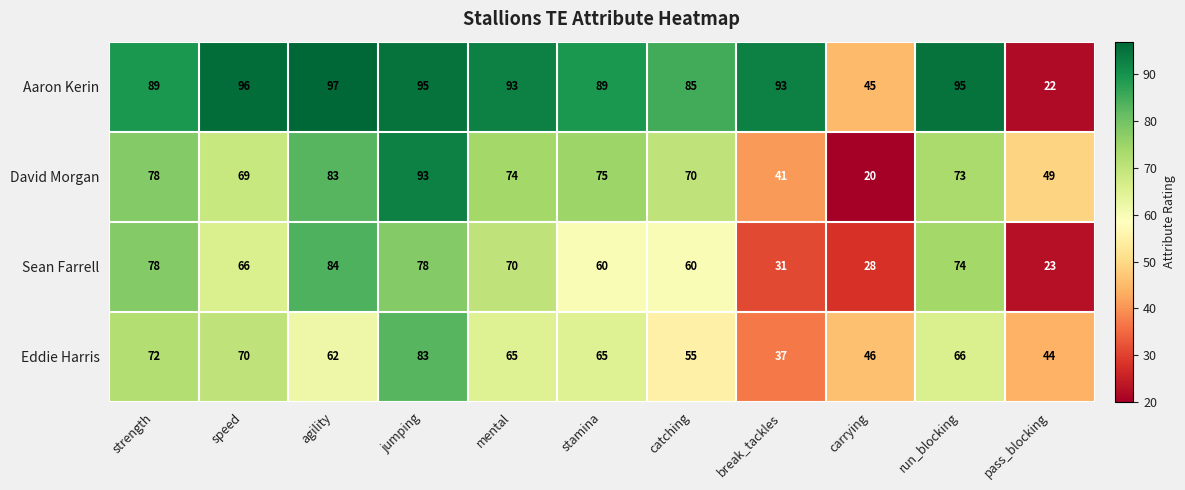

Which series has the largest total across all categories?

Aaron Kerin